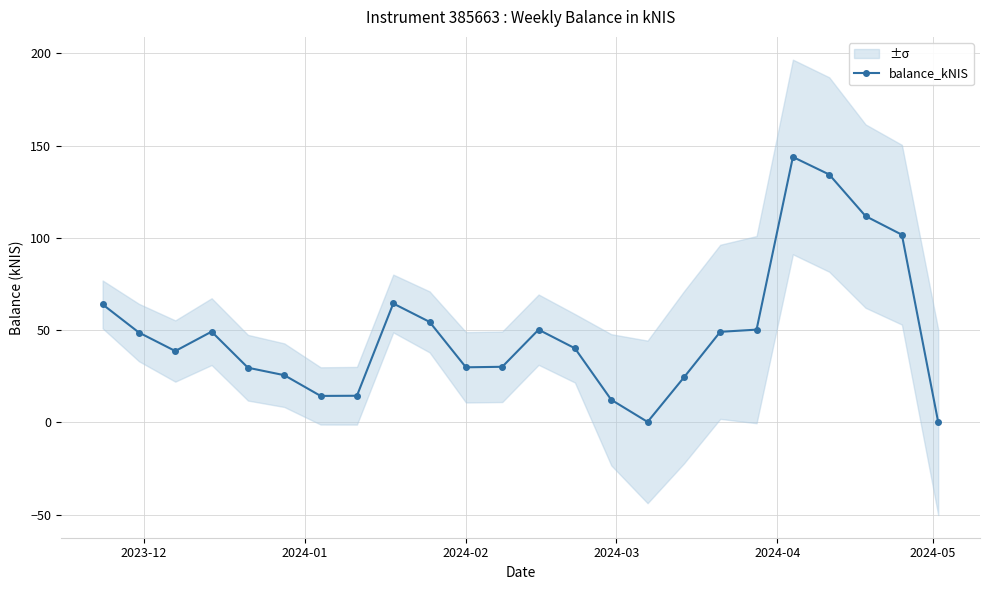

Reading left to right, transcribe all the data shown in this chart.

63.9	48.6	38.6	49.1	29.6	25.5	14.3	14.4	64.4	54.4	29.8	30.1	50.2	40.1	12.2	0.2	24.3	49.0	50.2	143.8	134.3	111.8	101.7	0.0